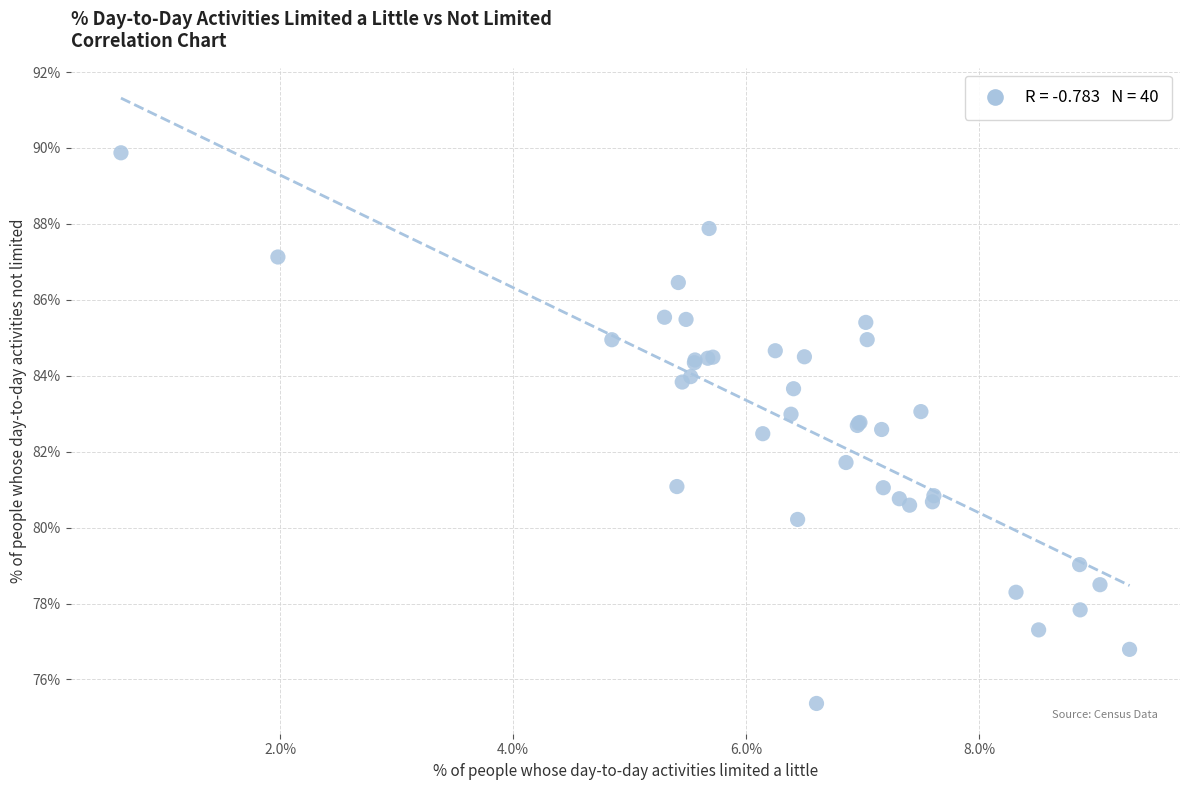

What Y value in the scatter plot is closest to 82?

81.7